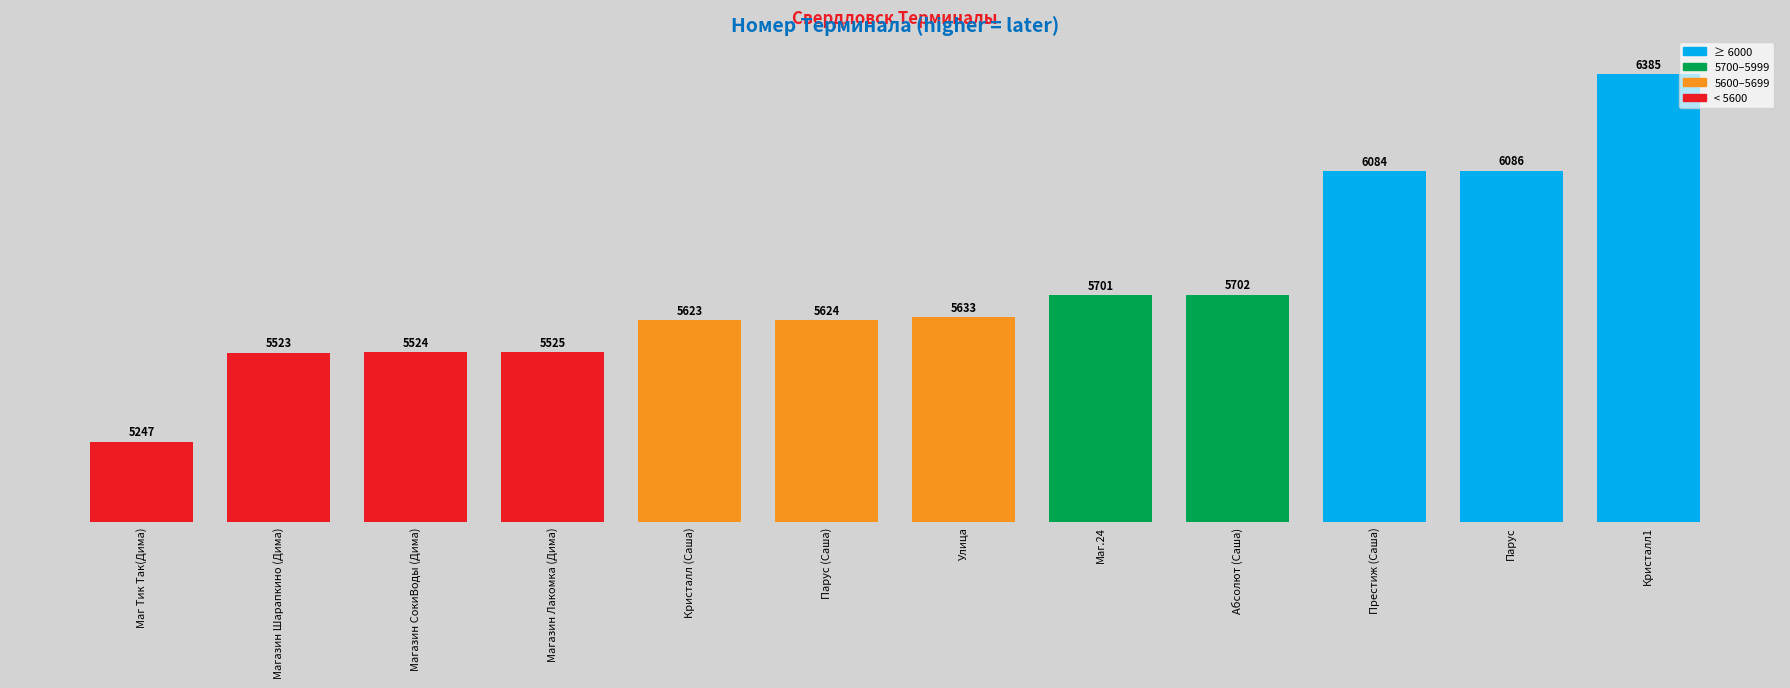

Rank the categories by value from highest to lowest.

Кристалл1, Парус, Престиж (Саша), Абсолют (Саша), Маг.24, Улица, Парус (Саша), Кристалл (Саша), Магазин Лакомка (Дима), Магазин СокиВоды (Дима), Магазин Шарапкино (Дима), Маг Тик Так(Дима)